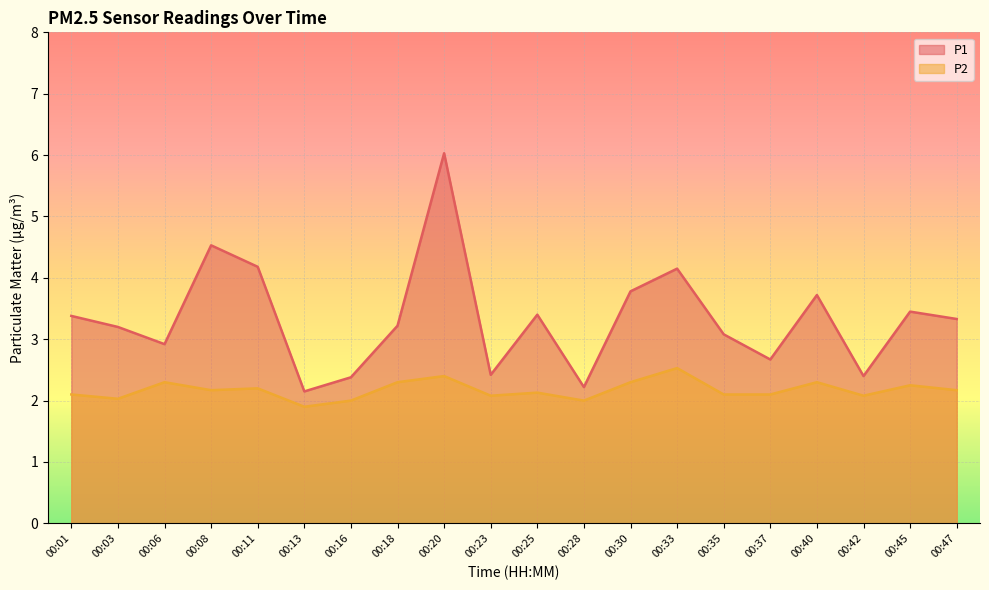

What is the difference between the second highest and second lowest values in the P2 series?

0.4